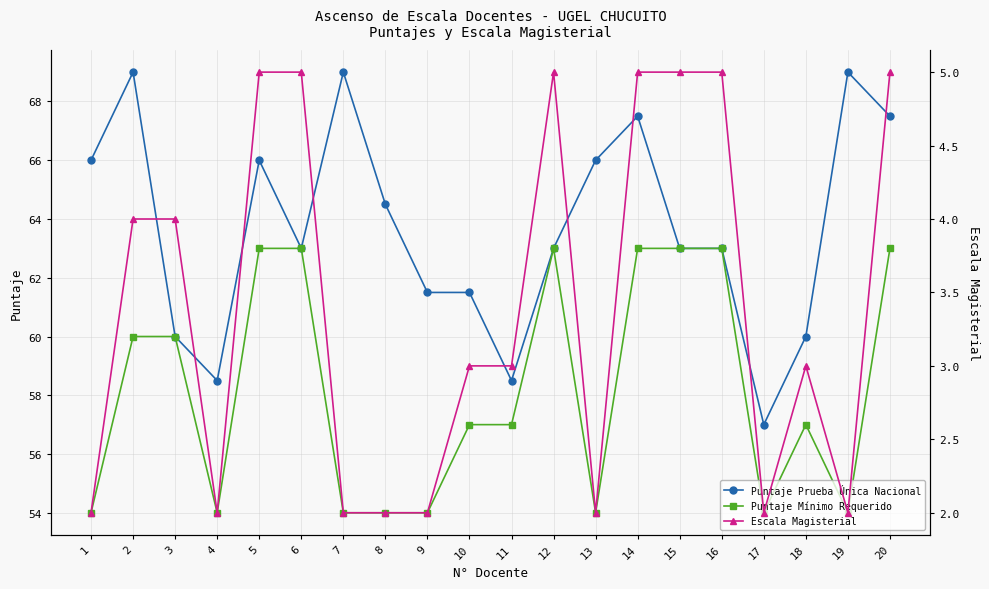

At 14, list the series in order from smallest to largest.

Escala Magisterial, Puntaje Mínimo Requerido, Puntaje Prueba Única Nacional